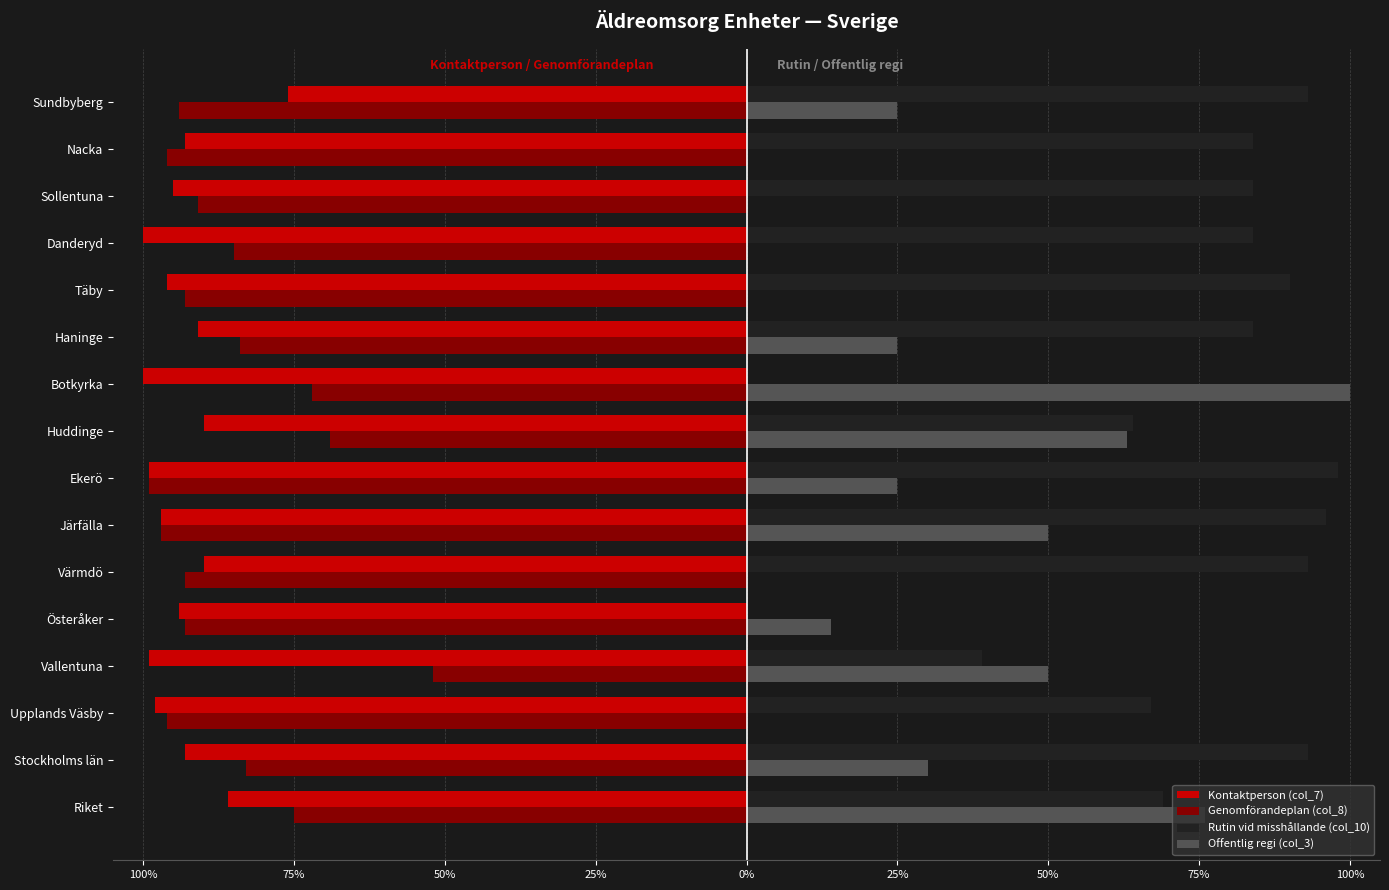

What are all the series names shown in the legend?

Kontaktperson (col_7), Genomförandeplan (col_8), Rutin vid misshållande (col_10), Offentlig regi (col_3)